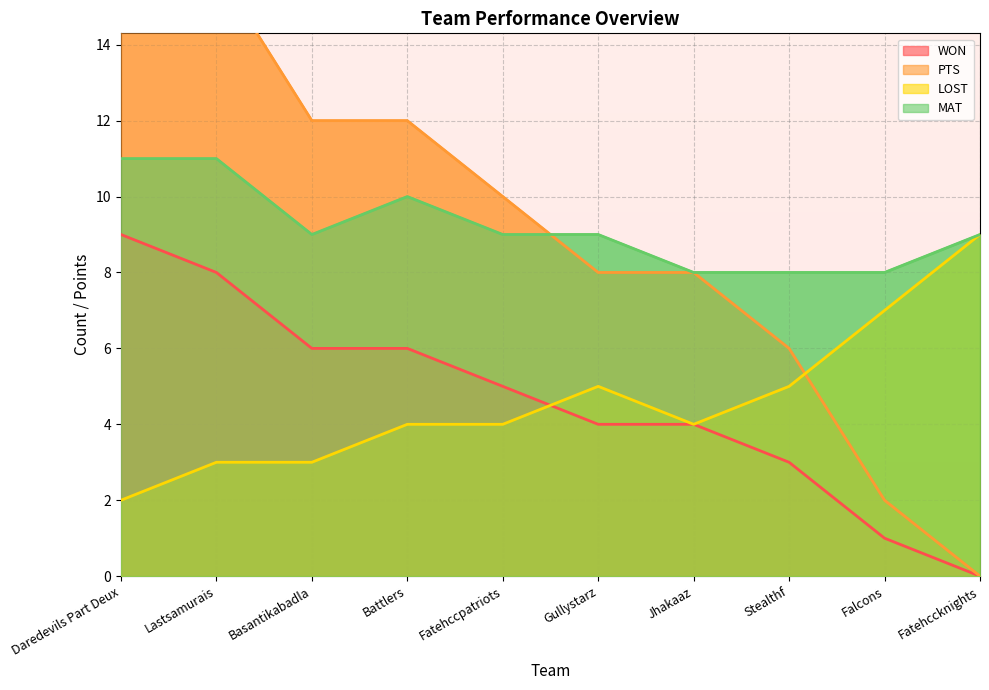

What is the value of the MAT point at the 7th from the left?

8